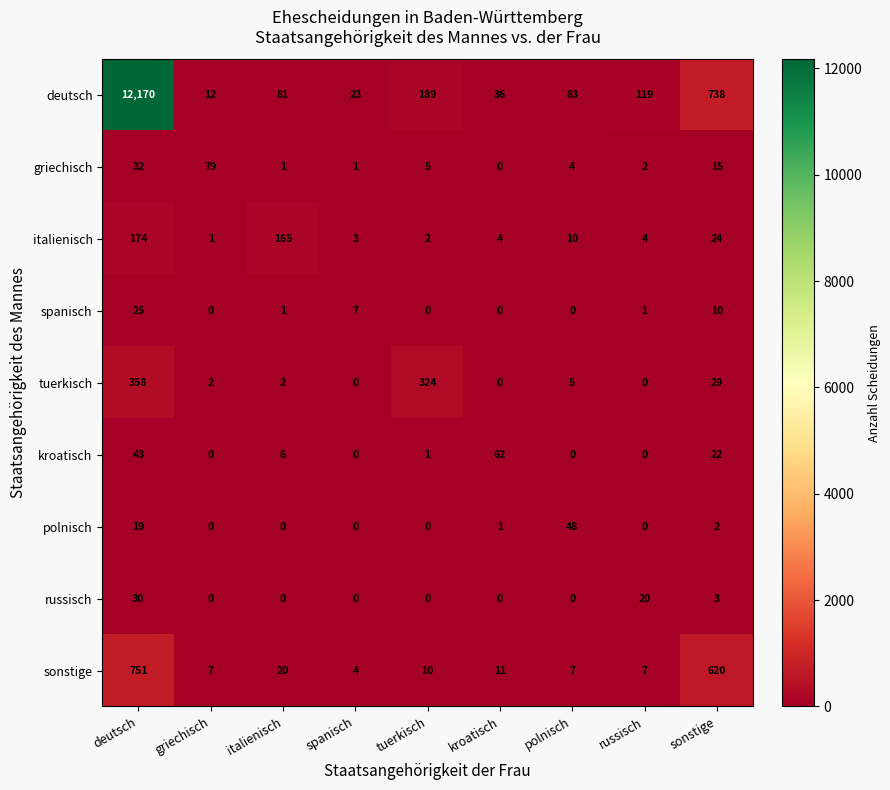

Is it true that tuerkisch equals 149 at spanisch?

False